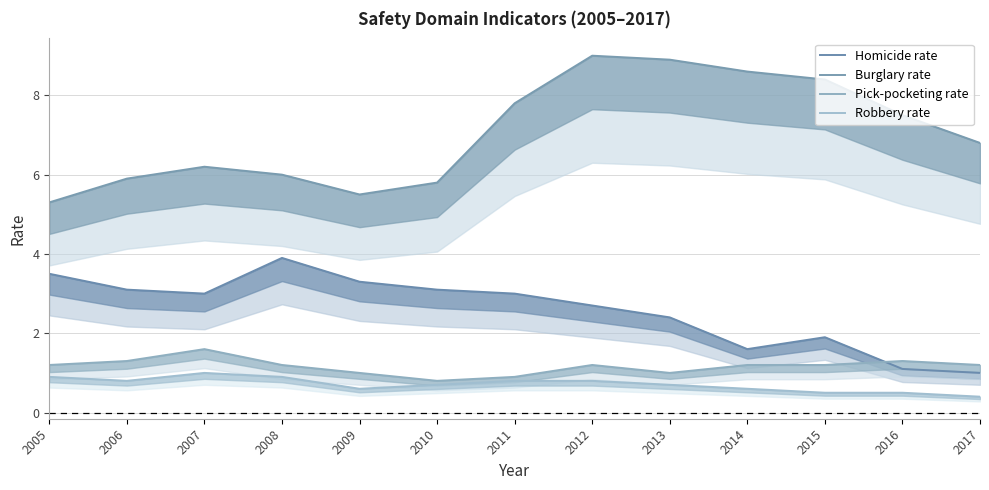

Which category has the highest value in the Homicide rate series?

2008